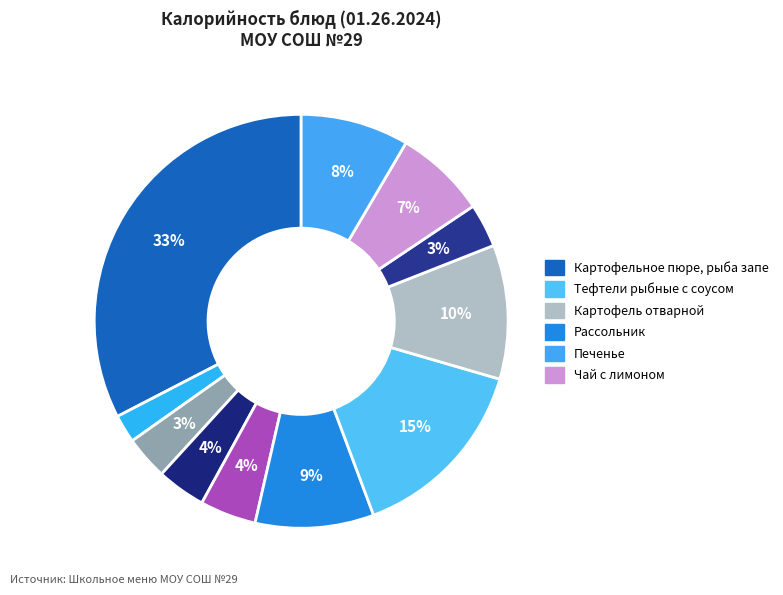

To the nearest percent, what is the average slice percentage?

9%